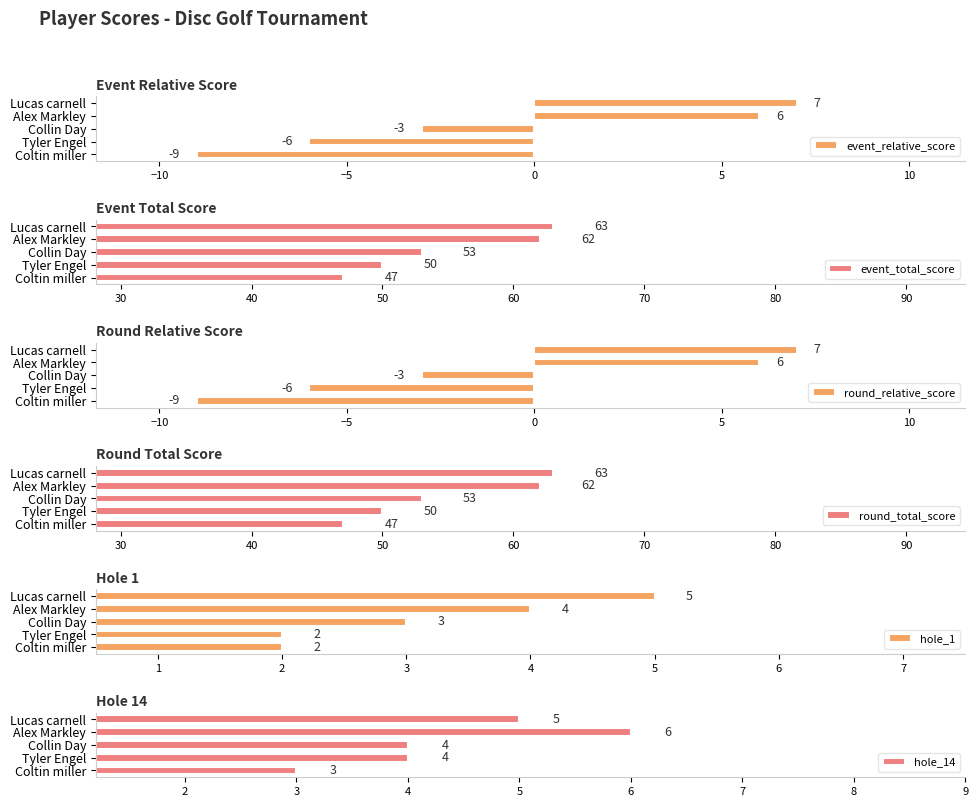

How many bars are there in total?

30